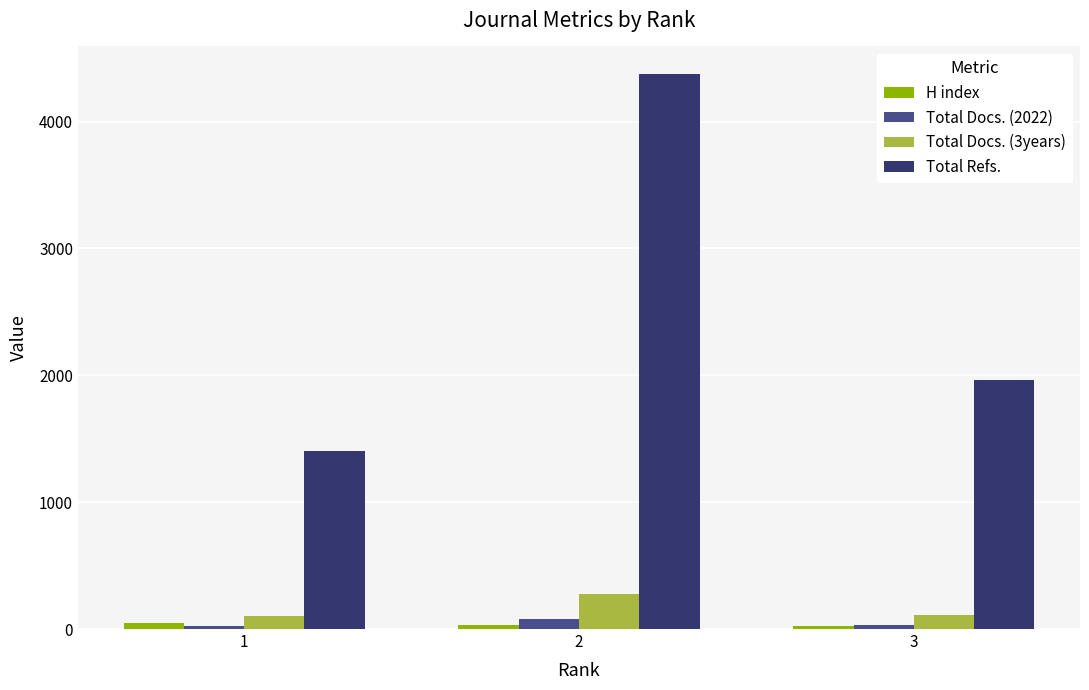

The Total Docs. (3years) series shows 99 at 1. True or false?

True